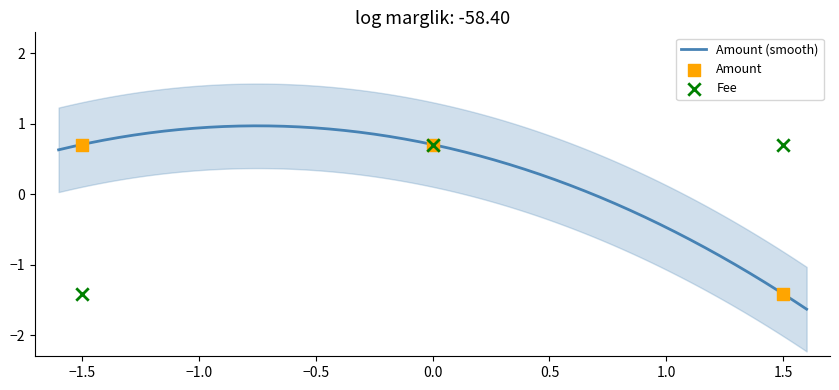

What is the minimum value for Amount (smooth)?

-1.6